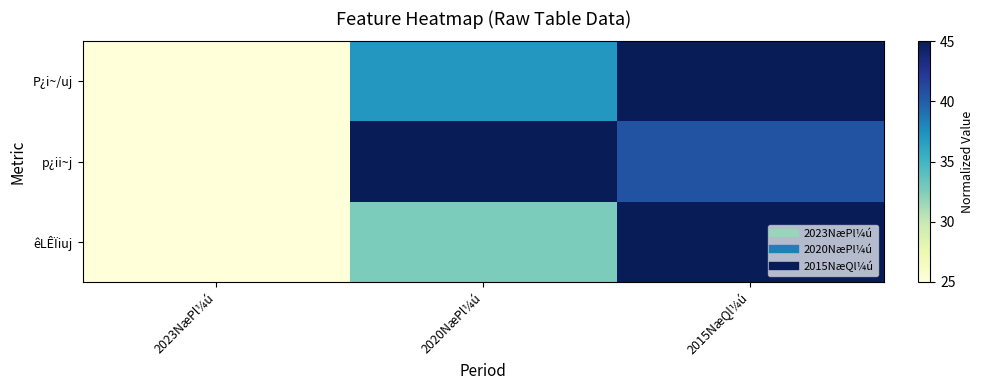

Which series has the largest total across all categories?

p¿ii~j